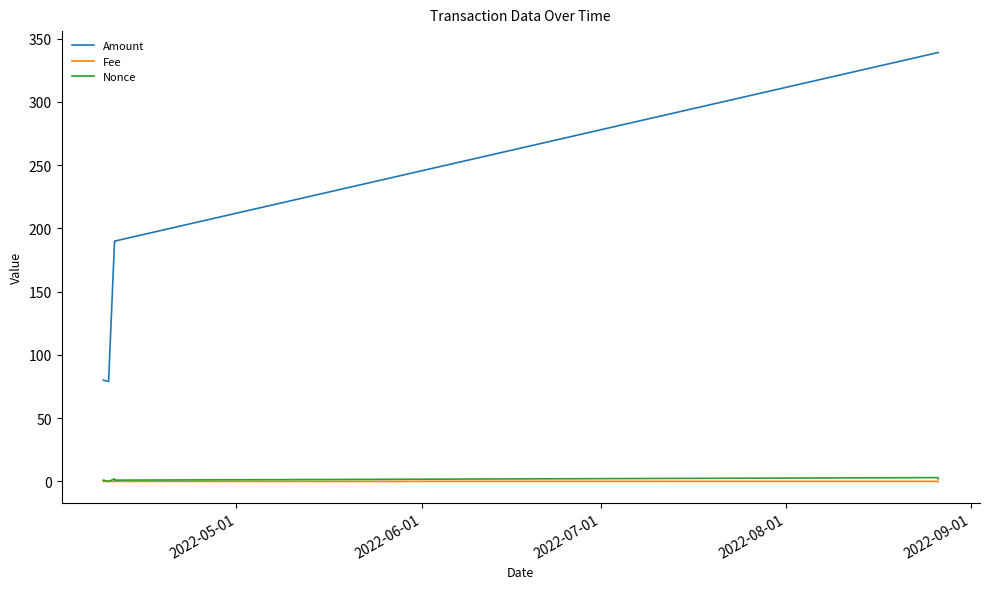

True or false: Fee and Amount intersect in this chart.

False